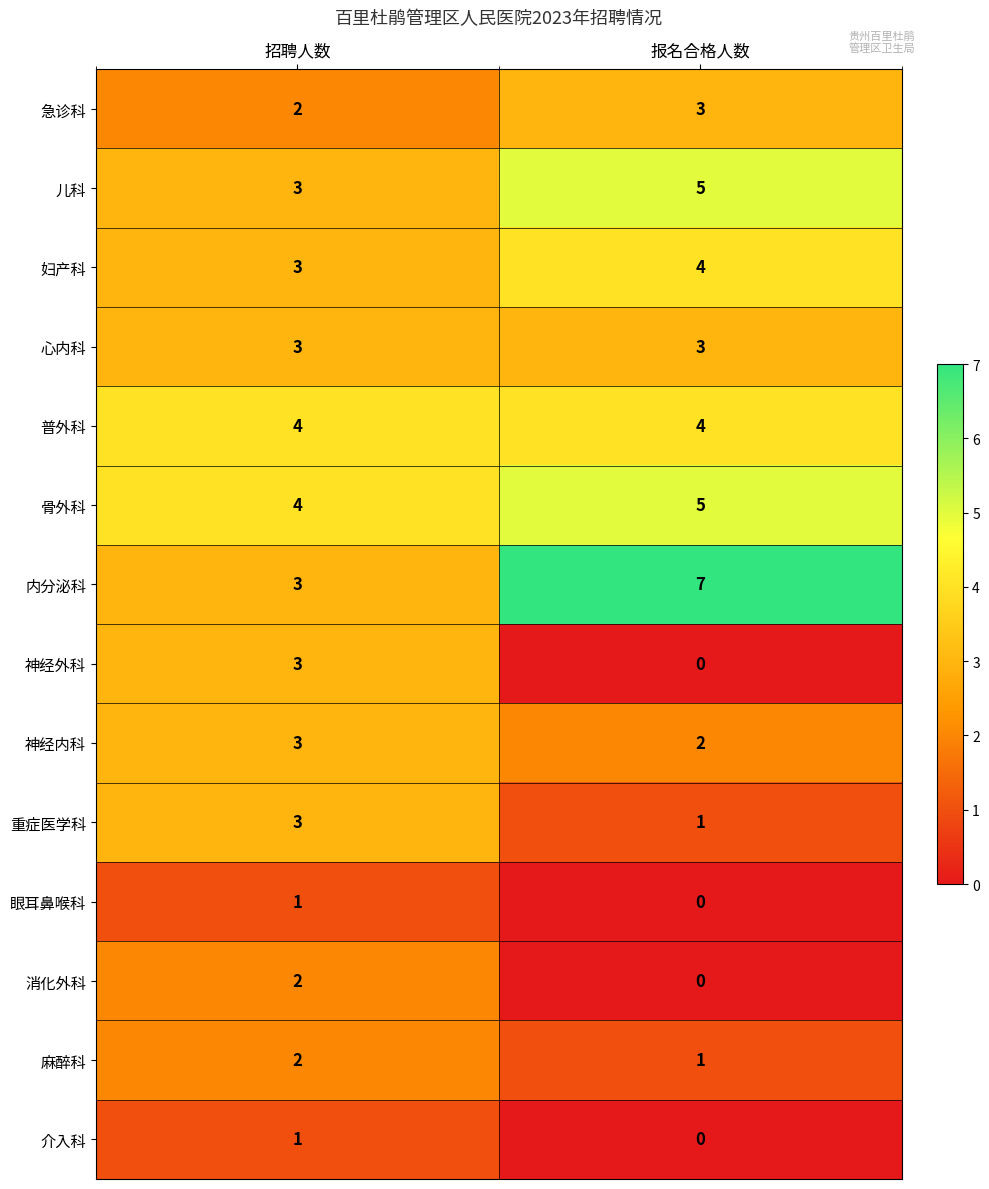

What is the difference between the highest and lowest values at 招聘人数?

3